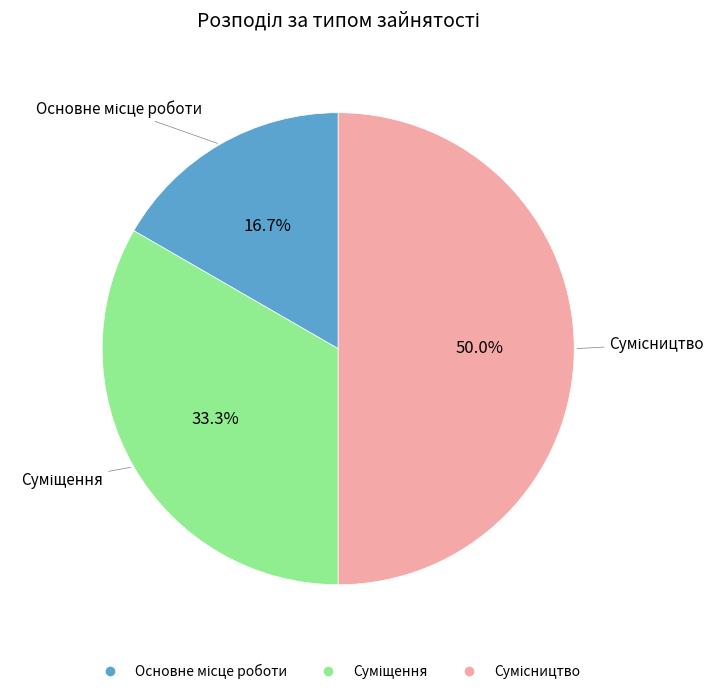

What is the change in value from Основне місце роботи to Сумісництво?

+2